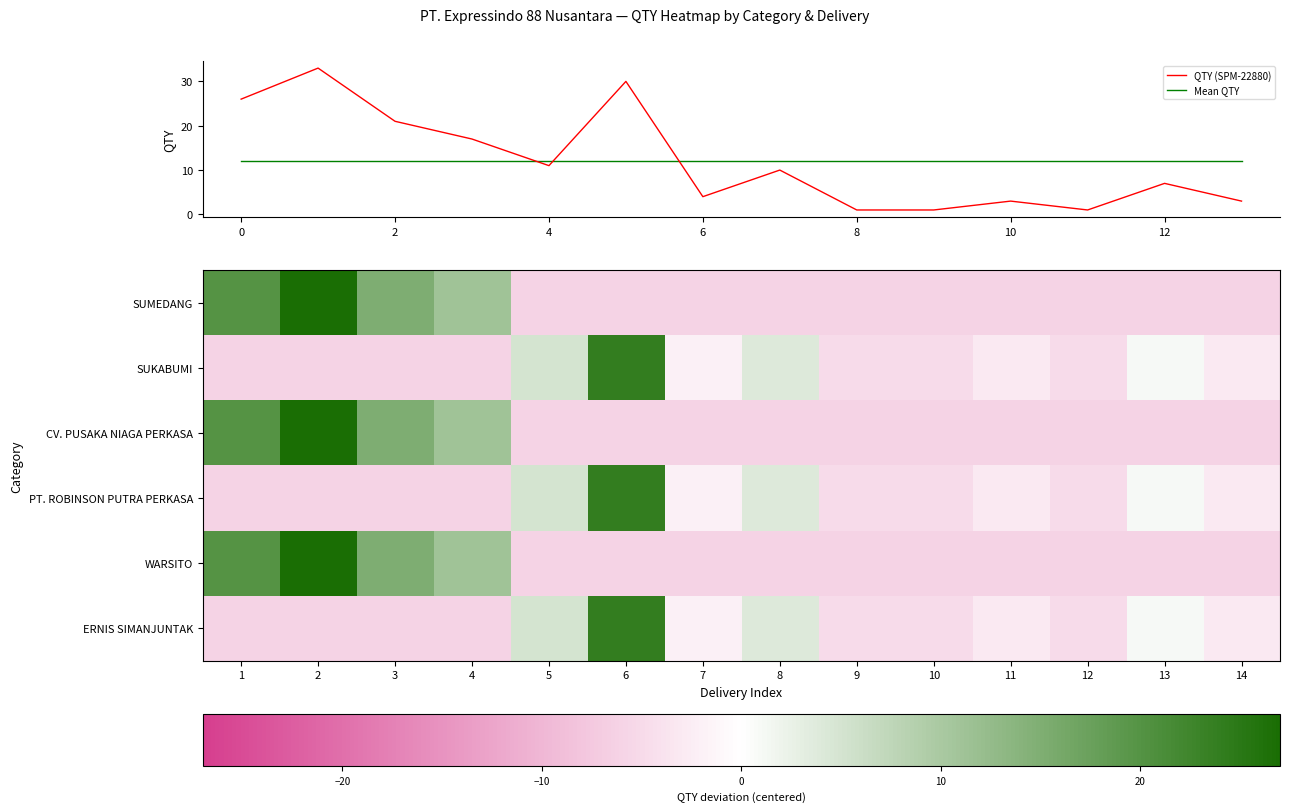

Is it true that Mean QTY equals 12 at 10?

True